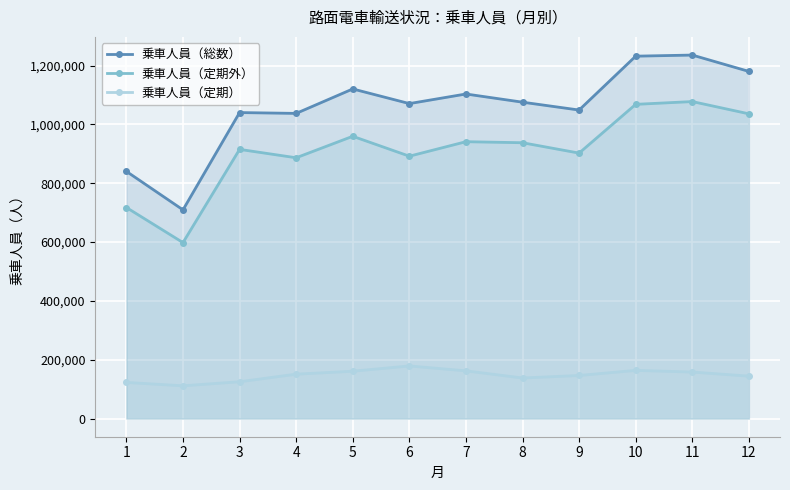

Which series has the largest total across all categories?

乗車人員（総数）